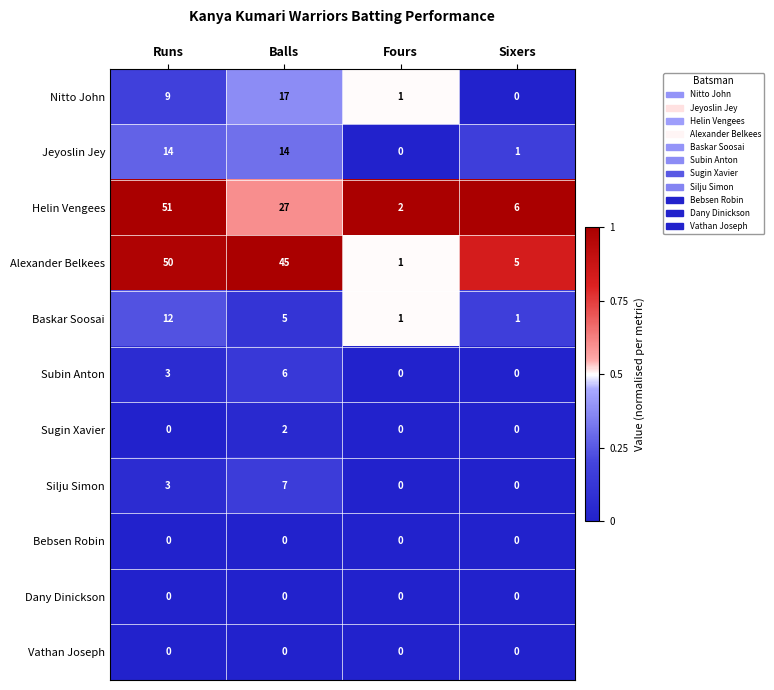

Which series has the largest total across all categories?

Alexander Belkees